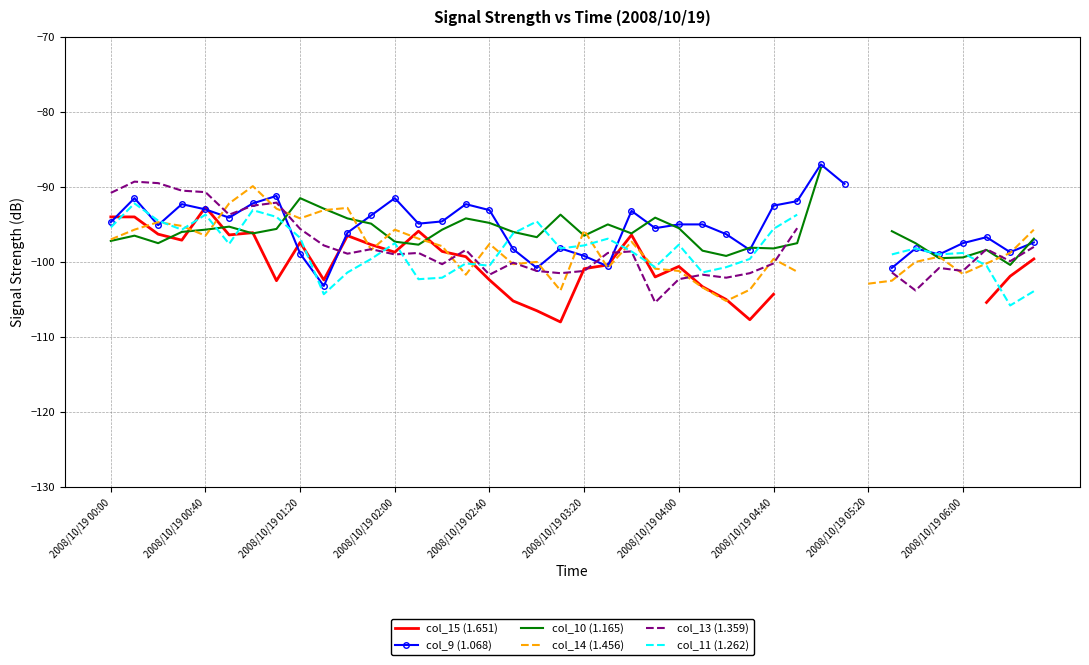

What are all the series names shown in the legend?

col_15 (1.651), col_9 (1.068), col_10 (1.165), col_14 (1.456), col_13 (1.359), col_11 (1.262)